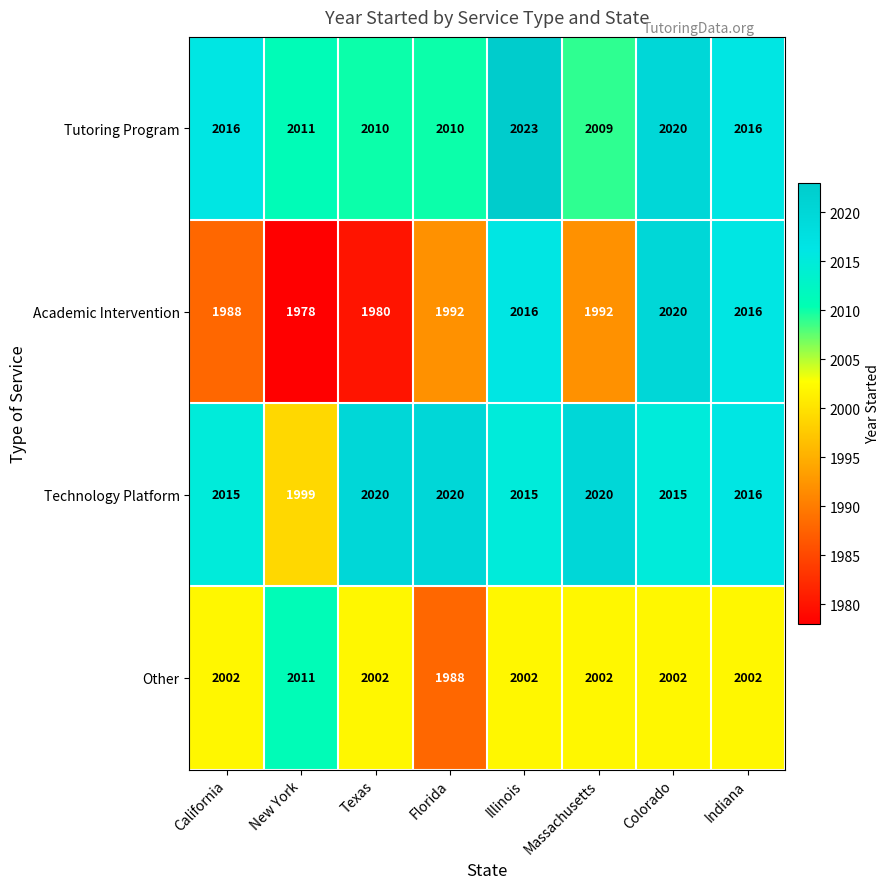

Is it true that Other equals 3101 at Illinois?

False